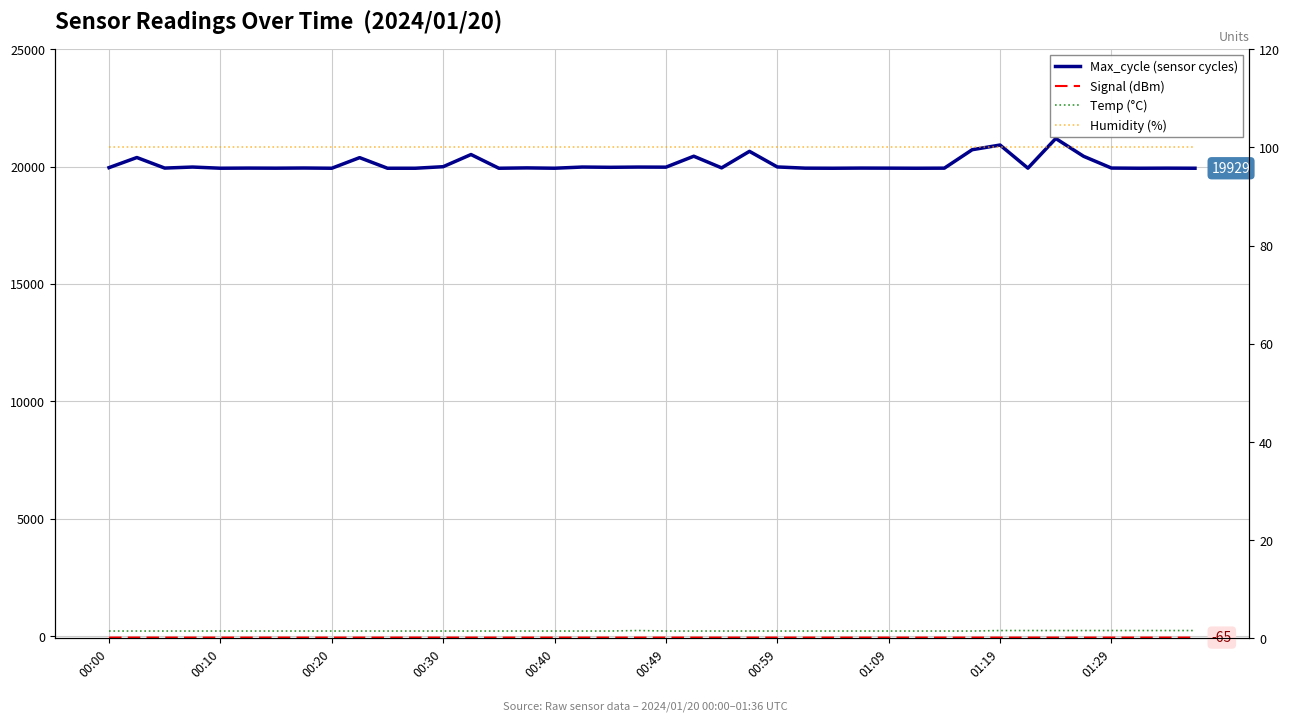

At 00:10, list the series in order from smallest to largest.

Signal (dBm), Temp (°C), Humidity (%), Max_cycle (sensor cycles)